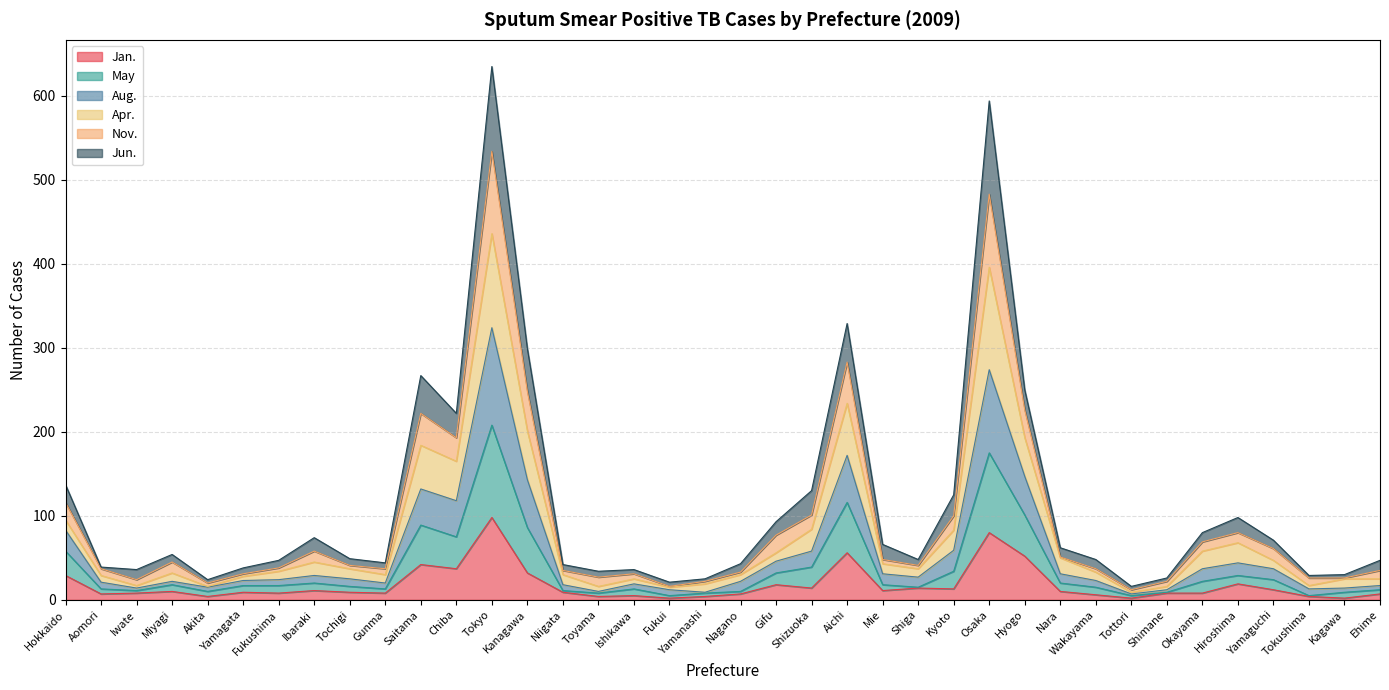

What is the maximum value for Jan.?

98